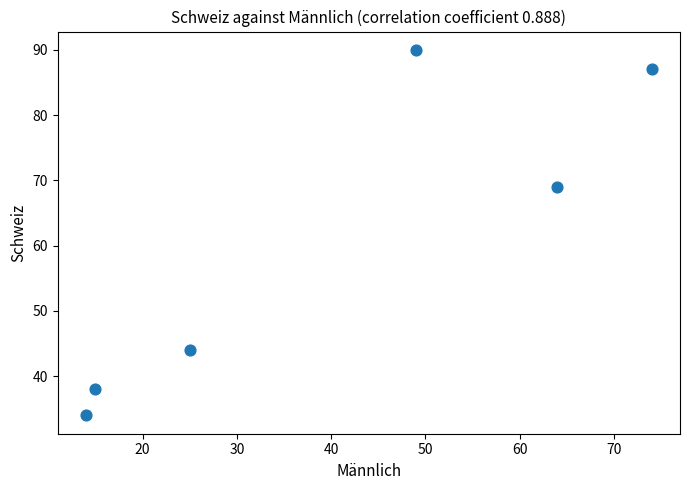

What Y value in the scatter plot is closest to 62?

69